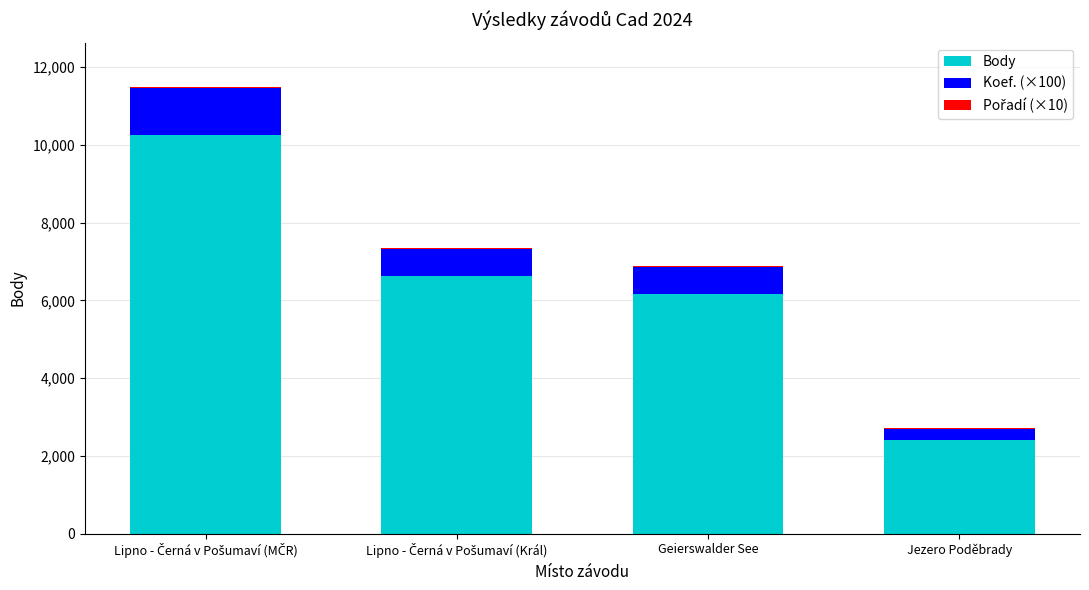

Where is Body nearest to the value 6326?

Geierswalder See